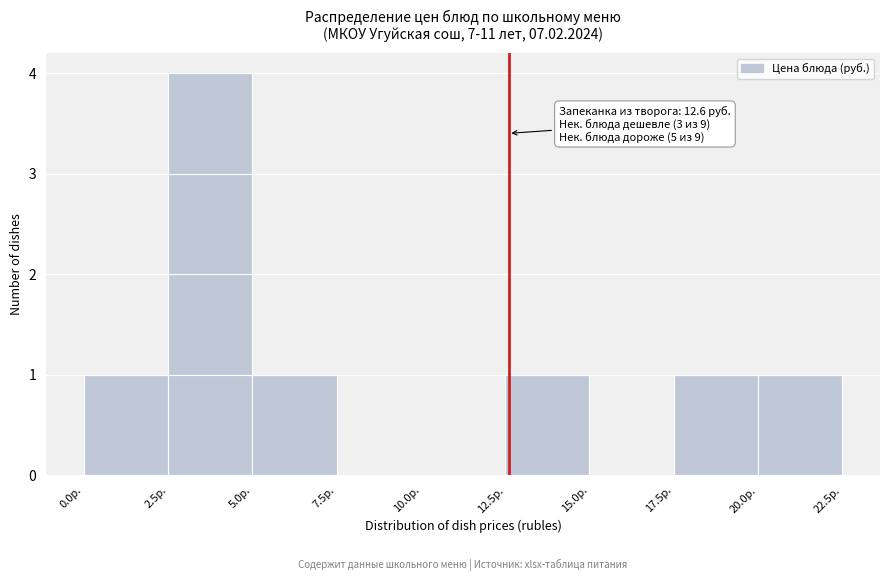

Which range on the x-axis has the tallest bar?

2.5 to 5.0